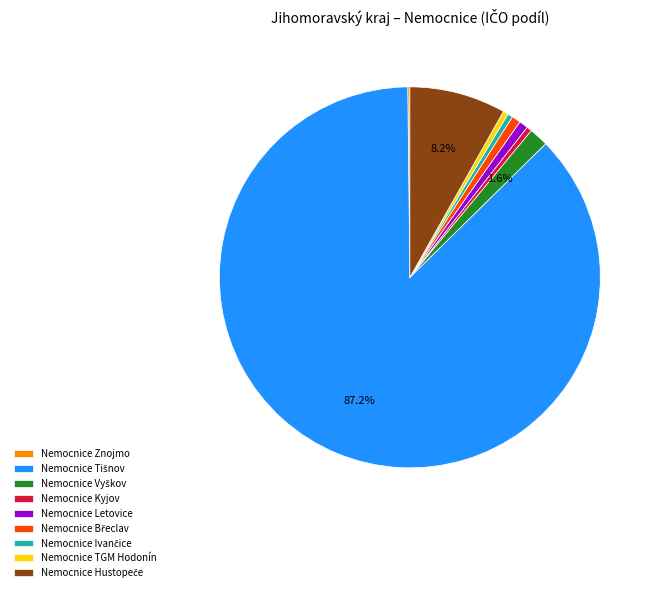

Is there a majority slice in this chart?

Yes